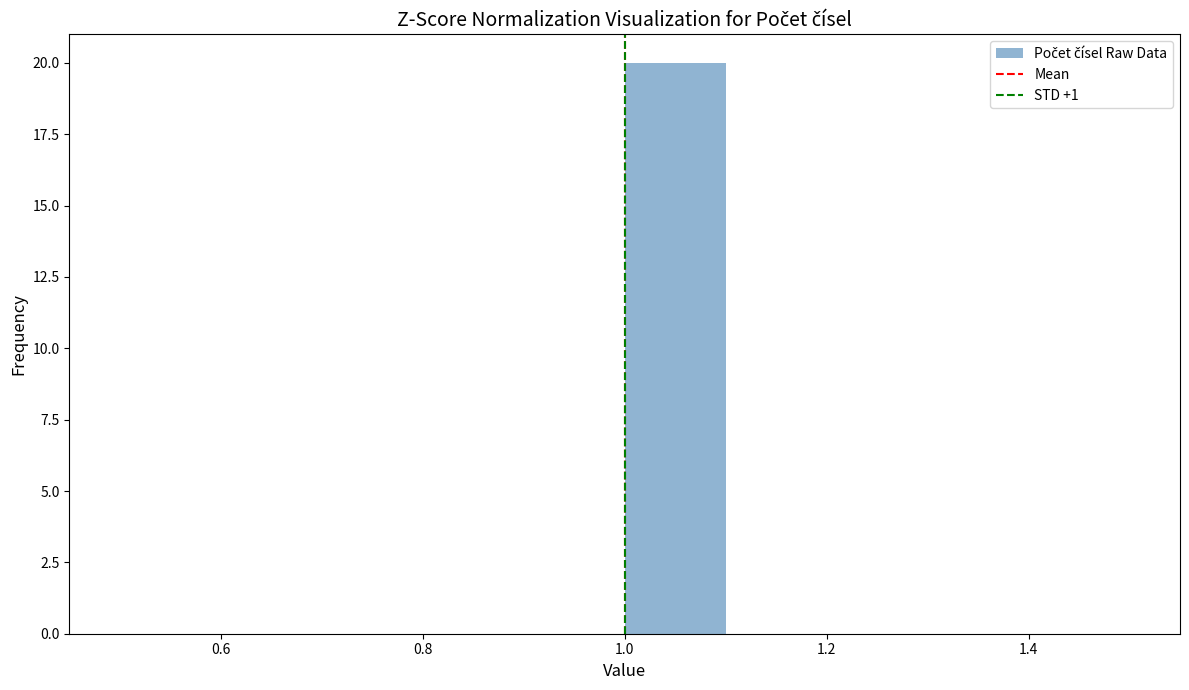

Over which range of the x-axis is the bar tallest?

1.0 to 1.1